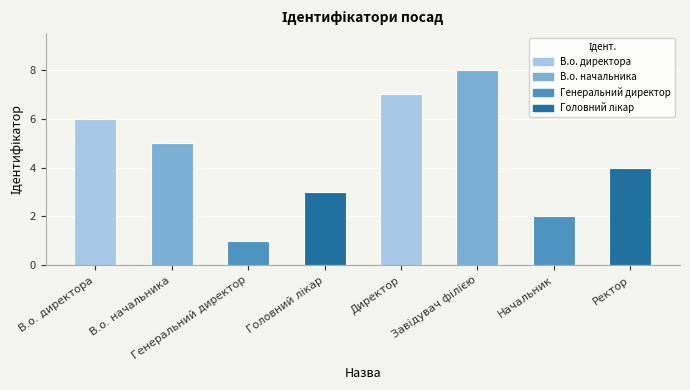

Rank the categories by value from lowest to highest.

Генеральний директор, Начальник, Головний лікар, Ректор, В.о. начальника, В.о. директора, Директор, Завідувач філією